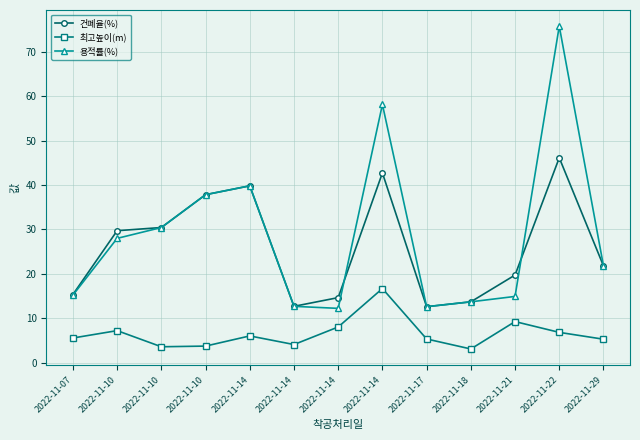

How many lines are shown in the chart?

3